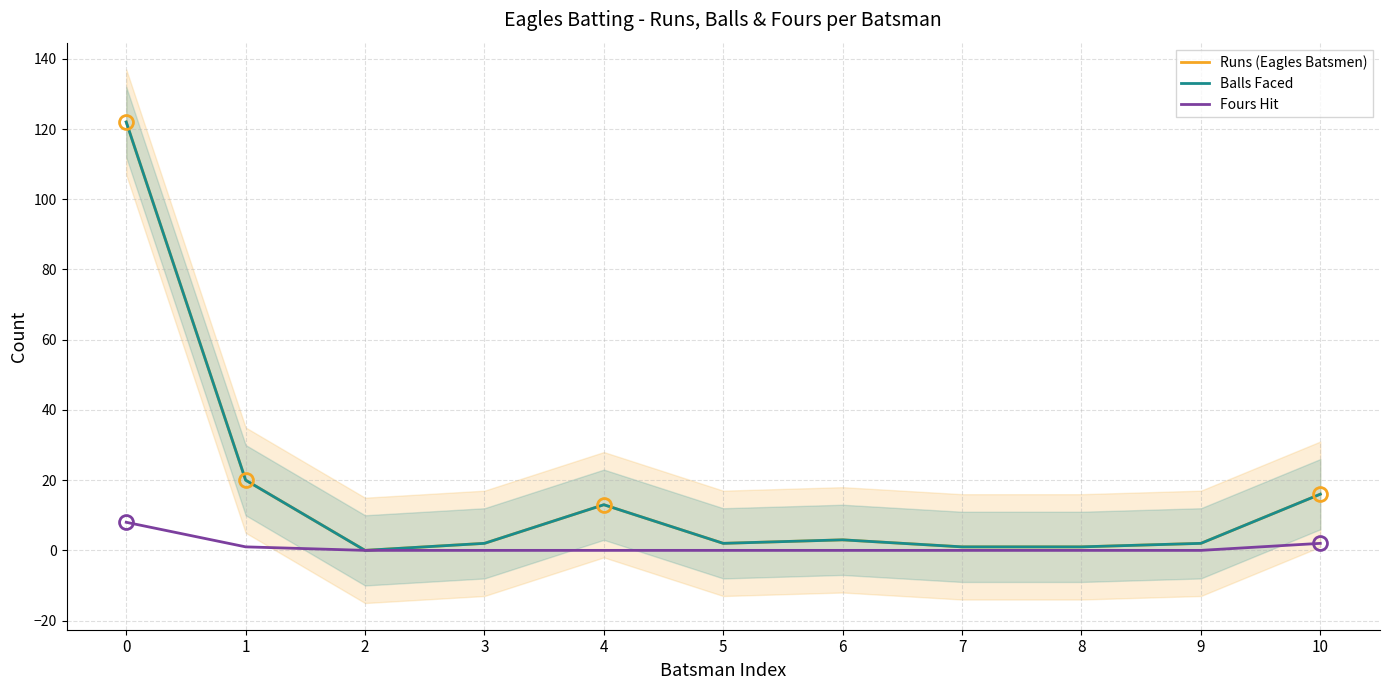

True or false: Balls Faced and Fours Hit cross at least once.

False